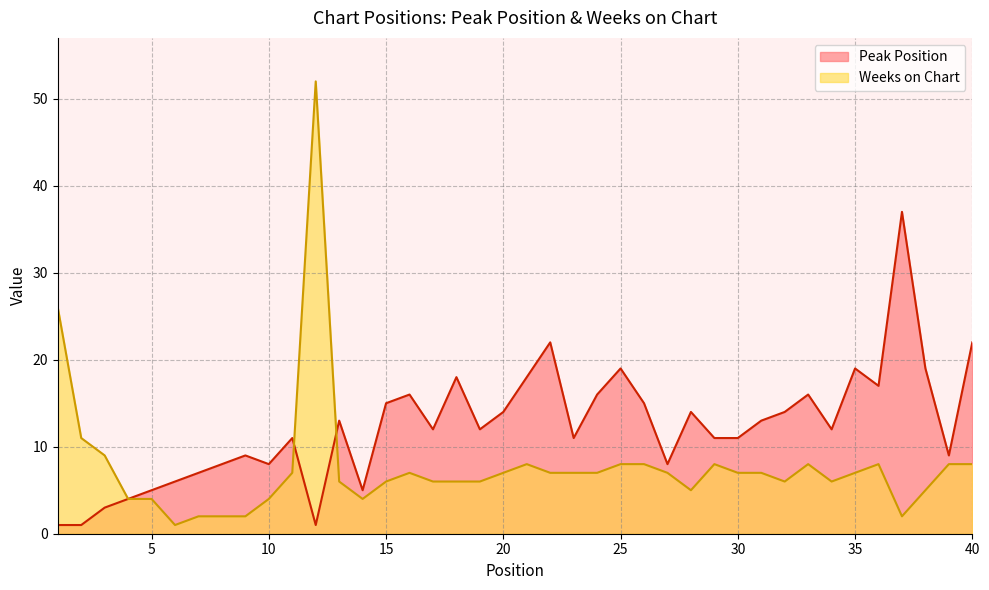

Which series has the largest total across all categories?

Peak Position